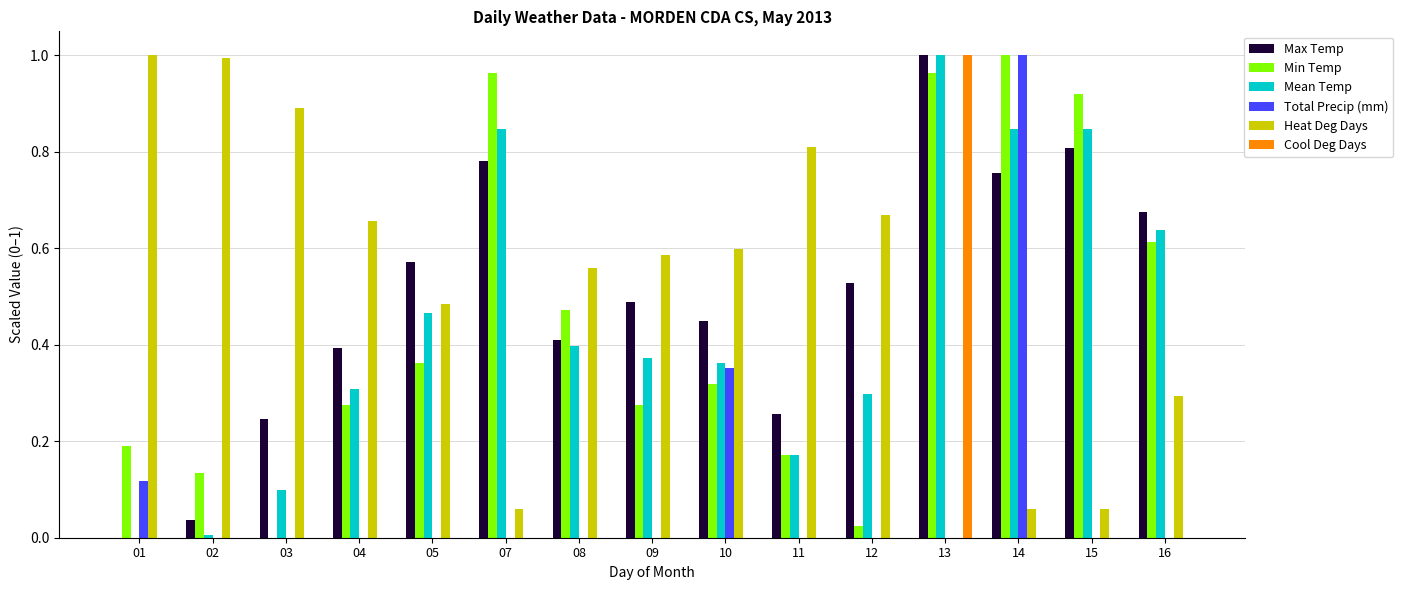

How many Total Precip (mm) values are between 0 and 1?

15